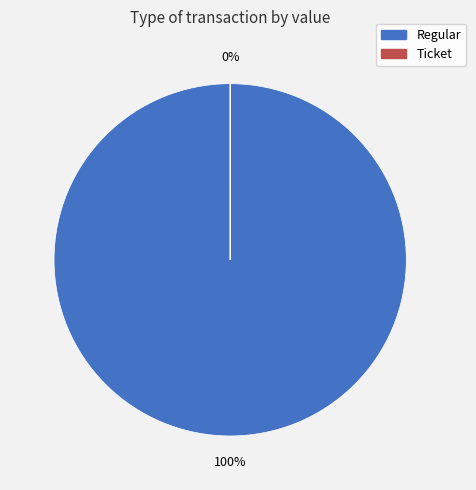

Is there any slice that represents more than half of the pie?

Yes